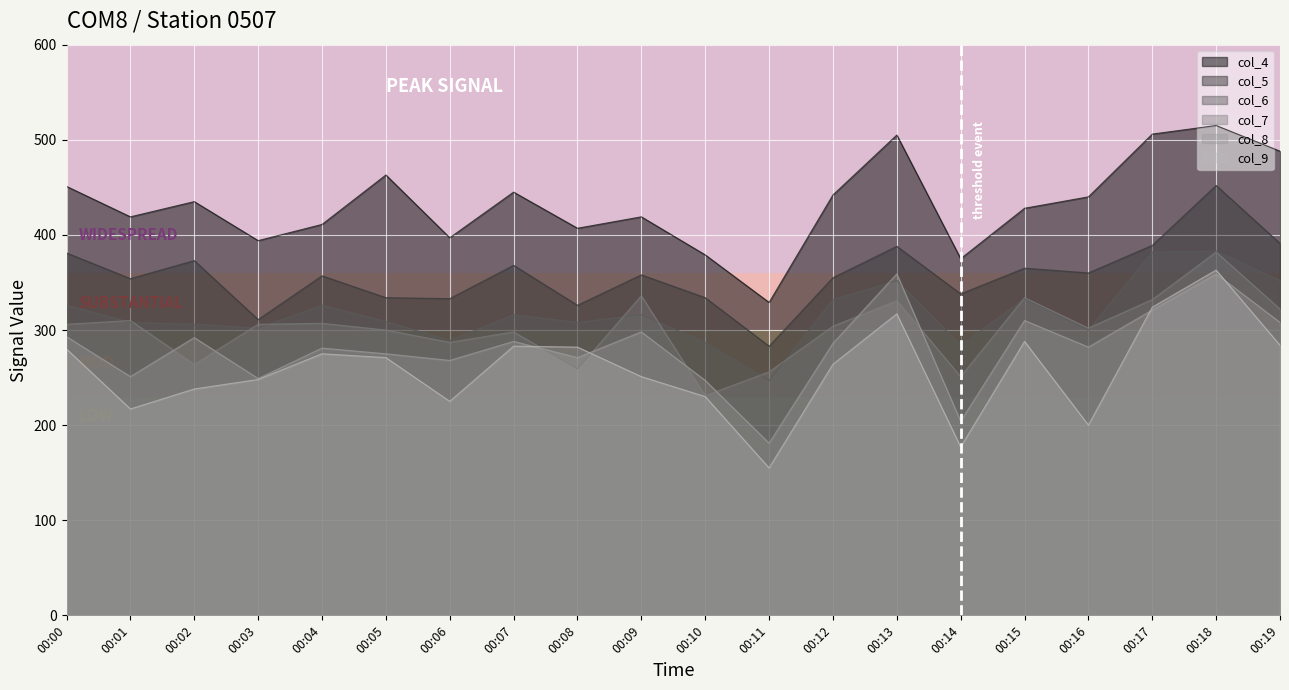

In col_7, how many points are higher than both neighbors (excluding endpoints)?

7